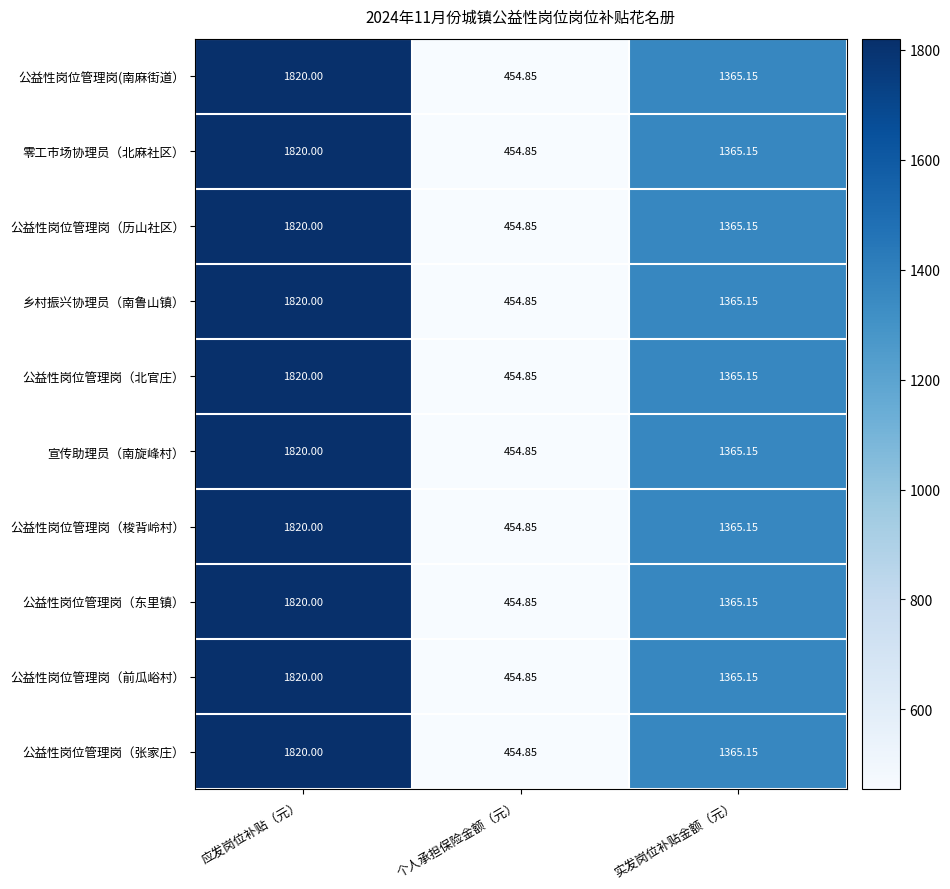

At which label does 公益性岗位管理岗（张家庄） first exceed 1365?

应发岗位补贴（元）